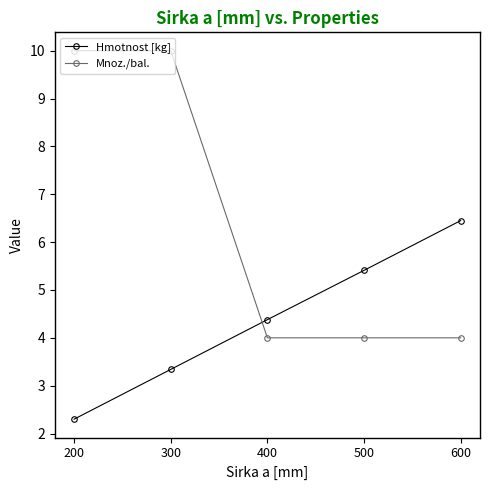

Does the chart have visible grid lines?

No